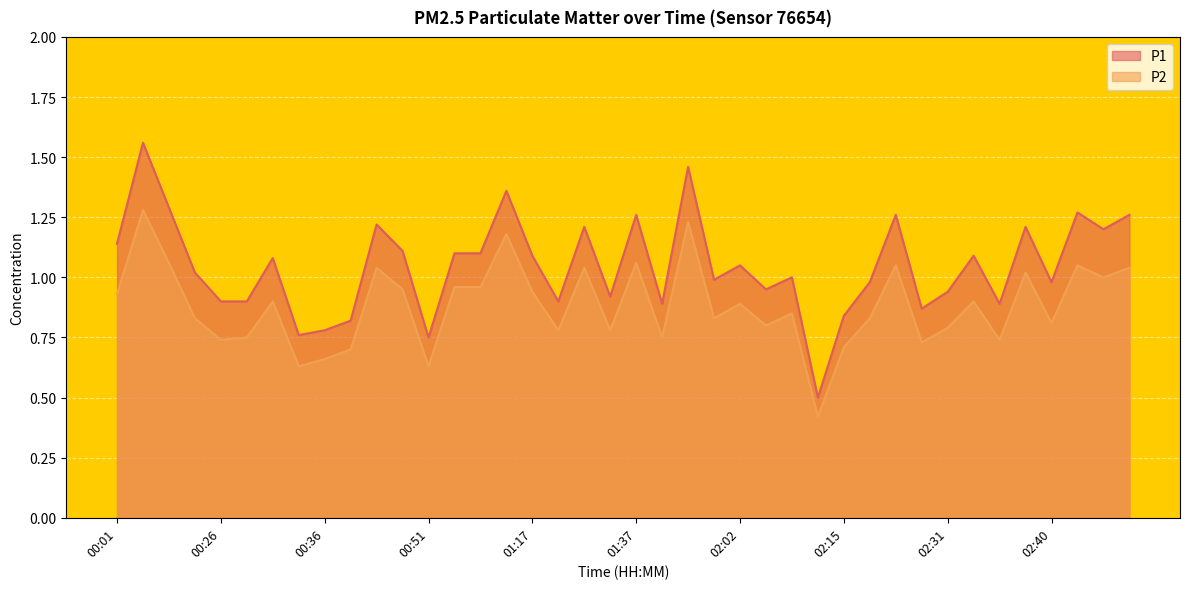

Reading left to right, list all the values displayed in this chart.

P1: 1.1	1.6	1.3	1.0	0.9	0.9	1.1	0.8	0.8	0.8	1.2	1.1	0.8	1.1	1.1	1.4	1.1	0.9	1.2	0.9	1.3	0.9	1.5	1.0	1.1	0.9	1.0	0.5	0.8	1.0	1.3	0.9	0.9	1.1	0.9	1.2	1.0	1.3	1.2	1.3
P2: 0.9	1.3	1.1	0.8	0.7	0.8	0.9	0.6	0.7	0.7	1.0	0.9	0.6	1.0	1.0	1.2	0.9	0.8	1.0	0.8	1.1	0.8	1.2	0.8	0.9	0.8	0.8	0.4	0.7	0.8	1.1	0.7	0.8	0.9	0.7	1.0	0.8	1.1	1.0	1.0